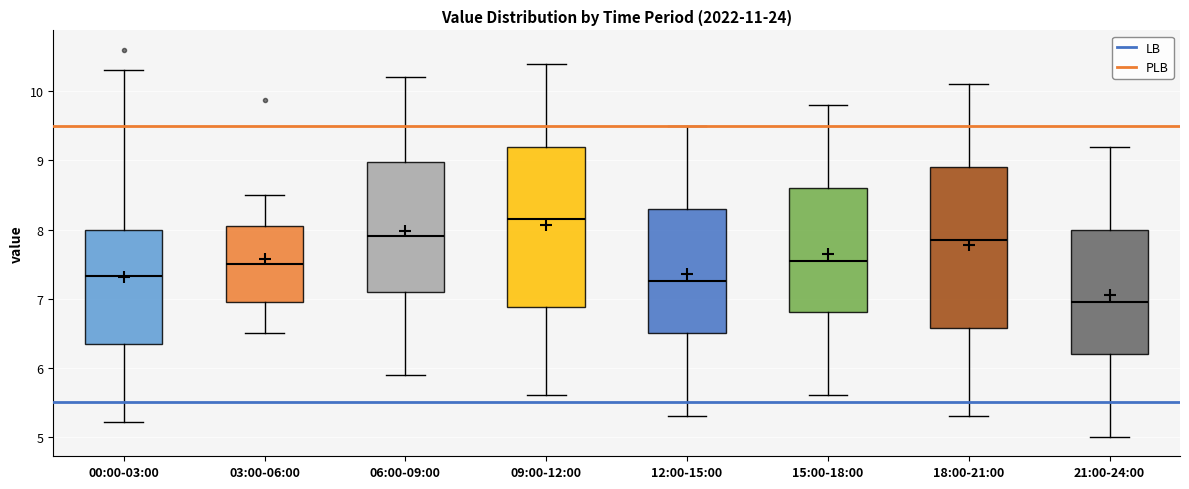

Reading left to right, read every box against the y-axis: the position of its median line, the range the box covers, and the ends of its whiskers. The values are not printed on the chart, so give them approximately, as read against the axis.

00:00-03:00: median 7.3, box 6.3 to 8.0, whiskers 5.2 to 10.3
03:00-06:00: median 7.5, box 7.0 to 8.1, whiskers 6.5 to 8.5
06:00-09:00: median 7.9, box 7.1 to 9.0, whiskers 5.9 to 10.2
09:00-12:00: median 8.2, box 6.9 to 9.2, whiskers 5.6 to 10.4
12:00-15:00: median 7.3, box 6.5 to 8.3, whiskers 5.3 to 9.5
15:00-18:00: median 7.6, box 6.8 to 8.6, whiskers 5.6 to 9.8
18:00-21:00: median 7.9, box 6.6 to 8.9, whiskers 5.3 to 10.1
21:00-24:00: median 7.0, box 6.2 to 8.0, whiskers 5.0 to 9.2